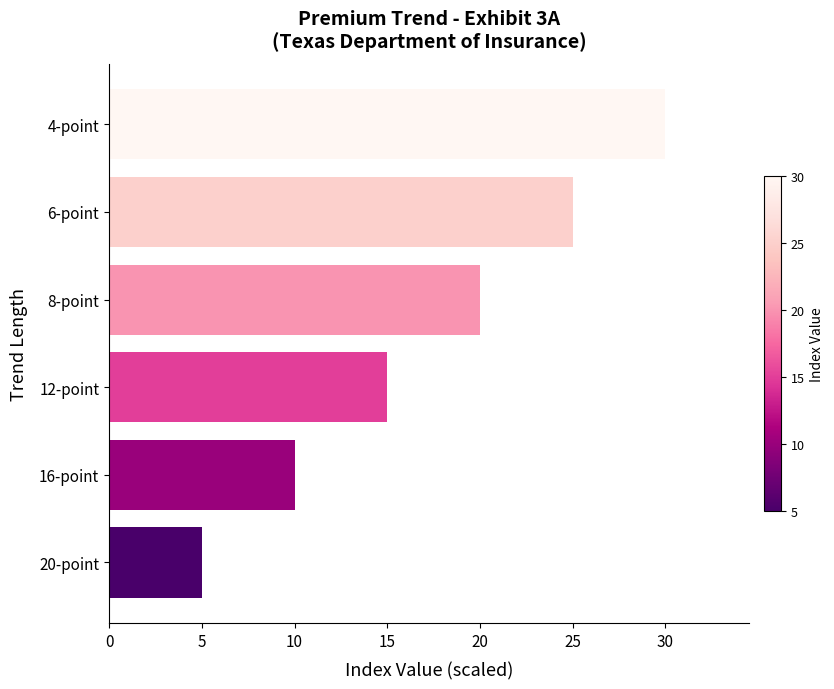

What is the average value?

18